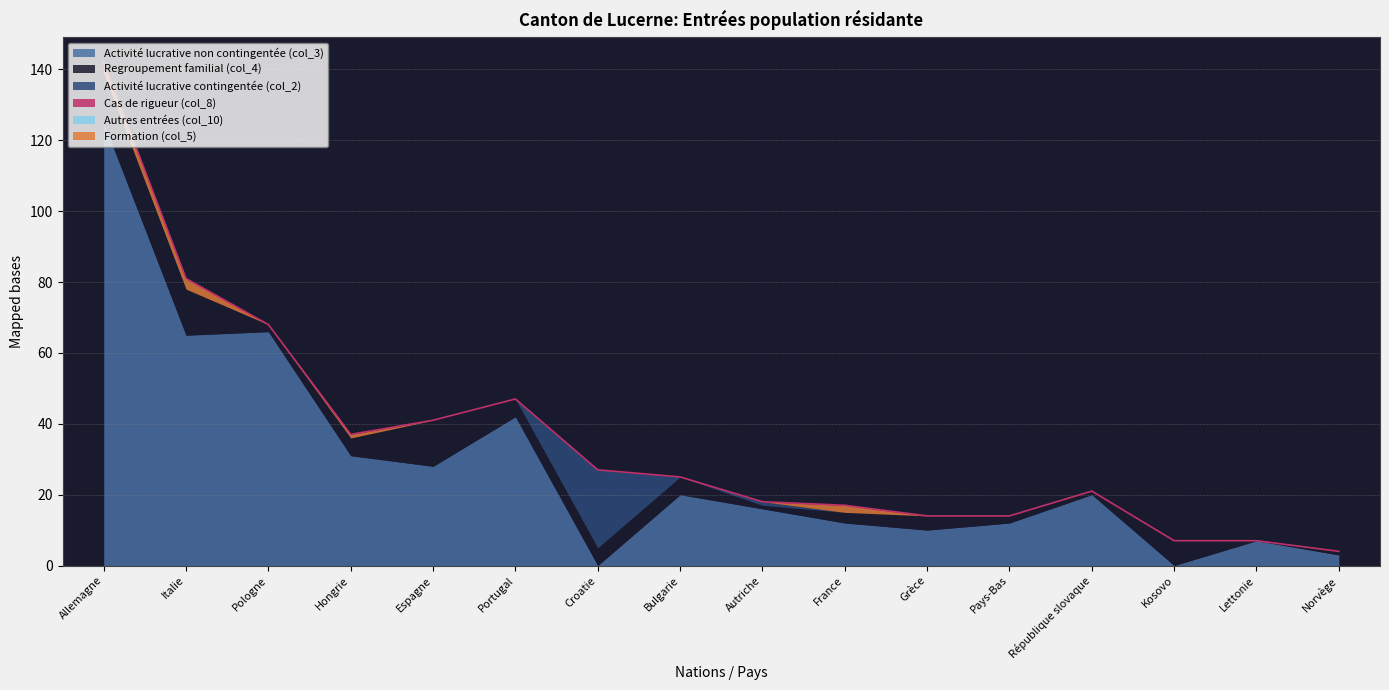

Reading left to right, extract all data points from this chart.

Activité lucrative non contingentée (col_3): 125	65	66	31	28	42	0	20	16	12	10	12	20	0	7	3
Regroupement familial (col_4): 14	13	2	5	13	5	5	5	1	3	4	2	1	7	0	1
Activité lucrative contingentée (col_2): 0	0	0	0	0	0	22	0	1	0	0	0	0	0	0	0
Cas de rigueur (col_8): 0	0	0	0	0	0	0	0	0	0	0	0	0	0	0	0
Autres entrées (col_10): 0	0	0	0	0	0	0	0	0	0	0	0	0	0	0	0
Formation (col_5): 3	3	0	1	0	0	0	0	0	2	0	0	0	0	0	0